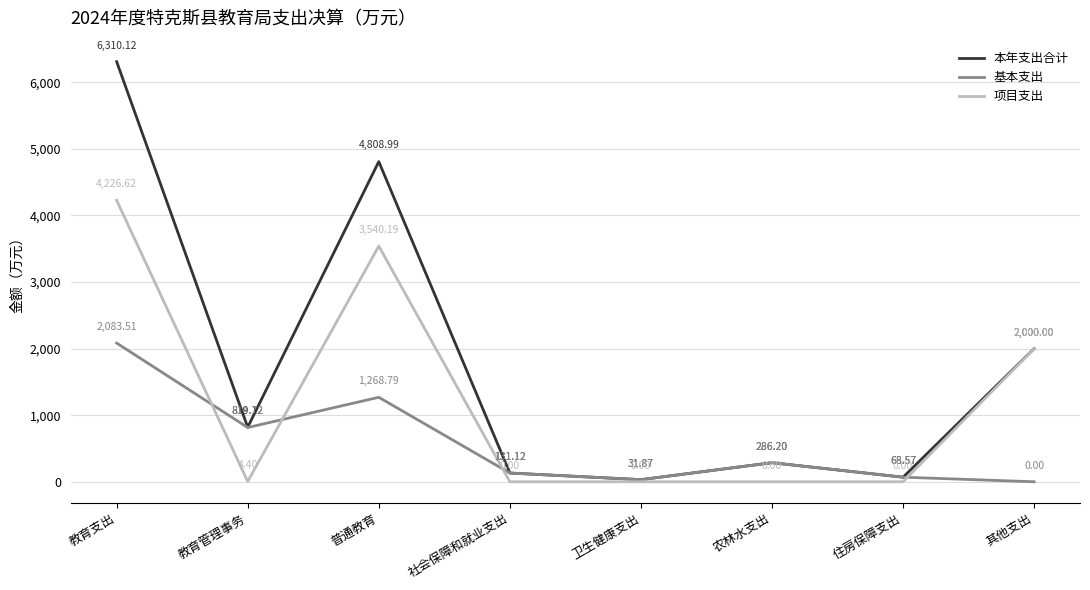

Which category has the highest value across all series?

教育支出